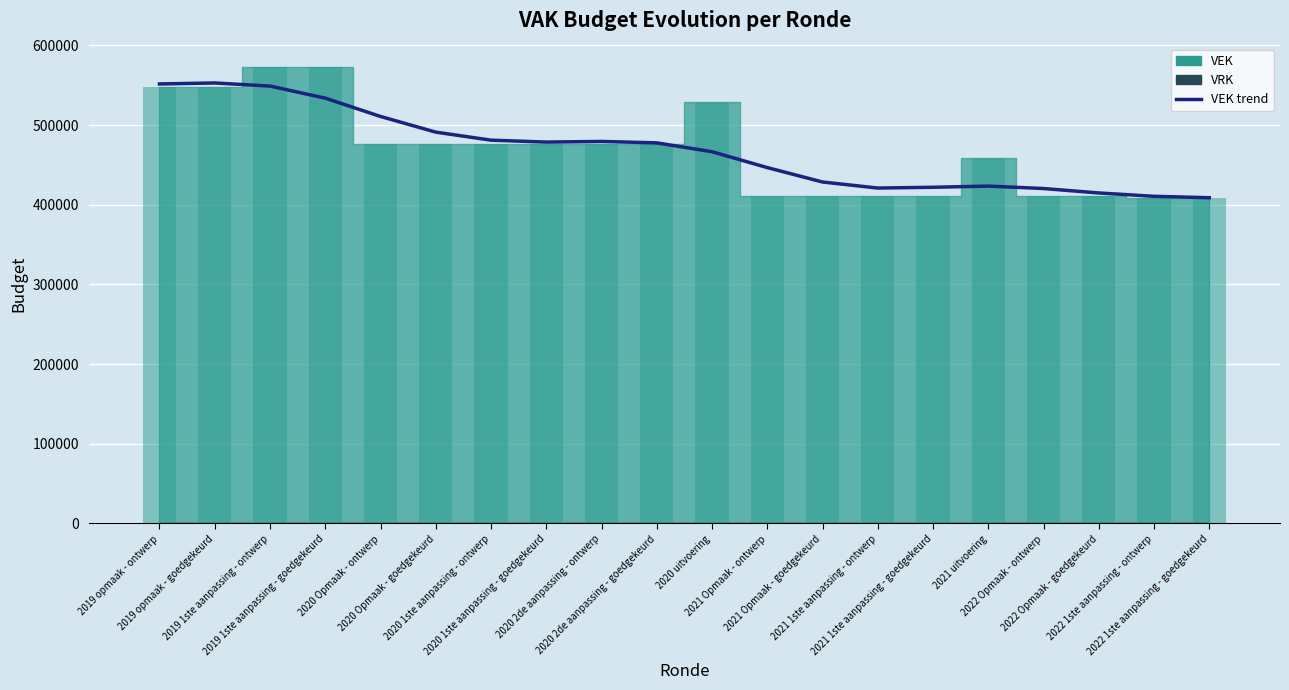

What is the average value?

468422